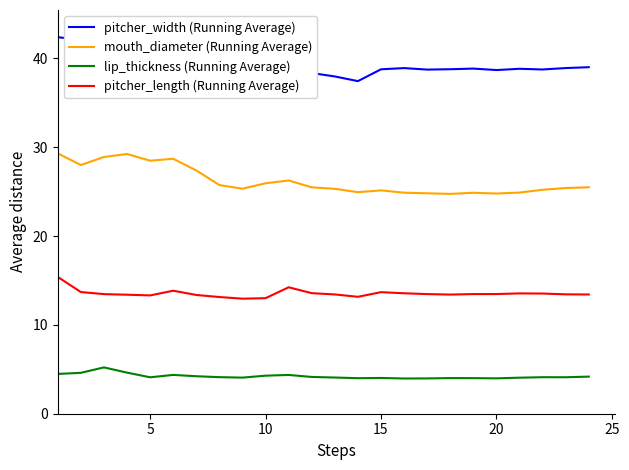

What is the minimum value for pitcher_length (Running Average)?

13.0